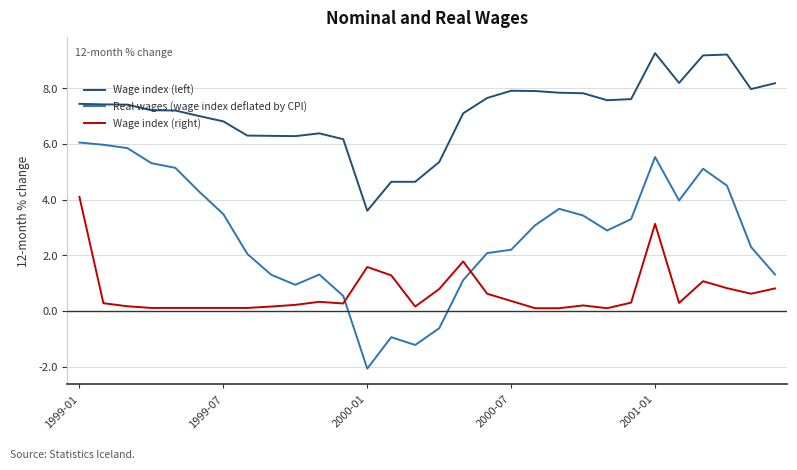

List the series in order of their overall mean, highest first.

Wage index (left), Real wages (wage index deflated by CPI), Wage index (right)